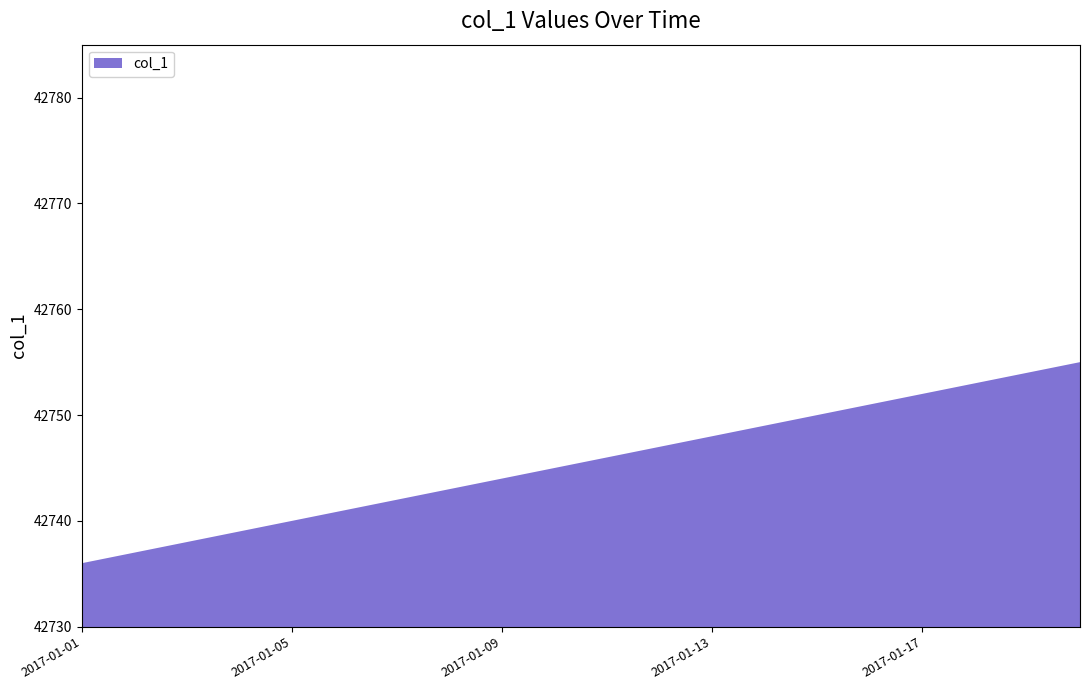

Reading left to right, extract all data points from this chart.

42736	42737	42738	42739	42740	42741	42742	42743	42744	42745	42746	42747	42748	42749	42750	42751	42752	42753	42754	42755